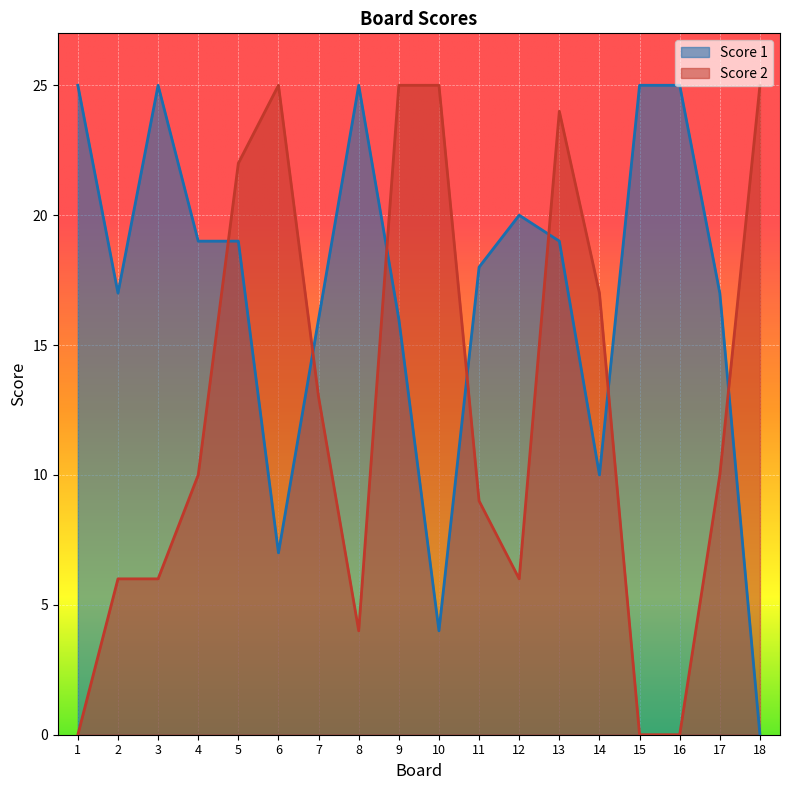

How many lines are shown in the chart?

2